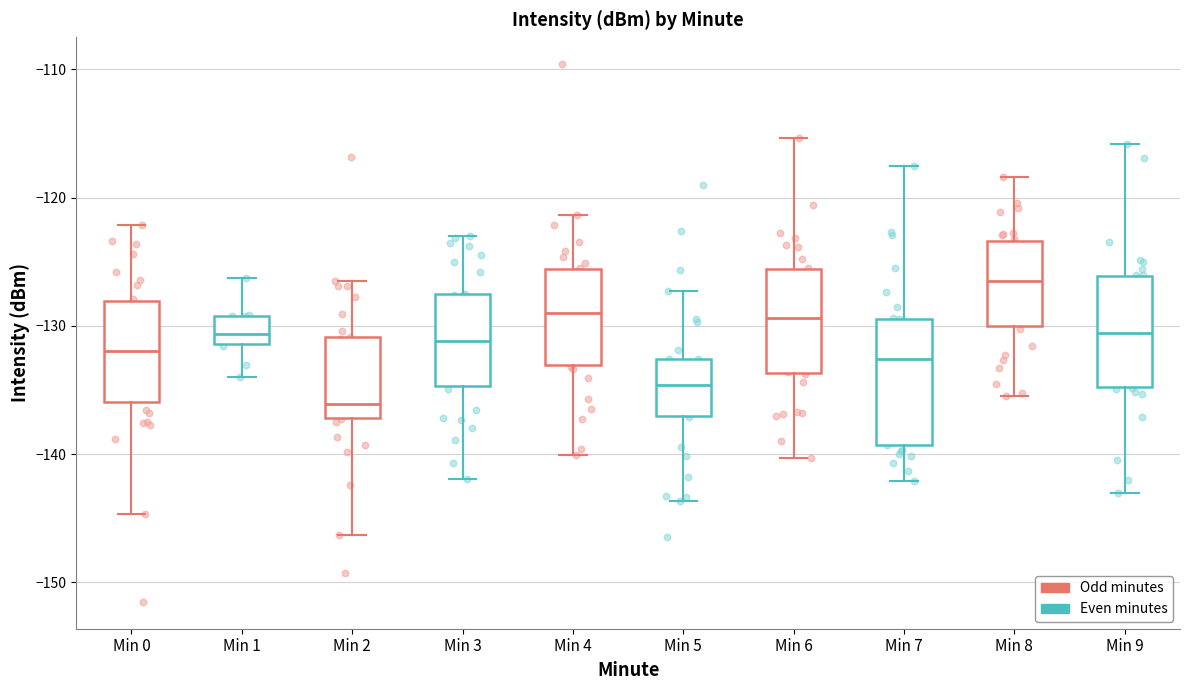

Reading left to right, read every box against the y-axis: the position of its median line, the range the box covers, and the ends of its whiskers. The values are not printed on the chart, so give them approximately, as read against the axis.

Min 0: median -132, box -136 to -128, whiskers -145 to -122
Min 1: median -131 (inside the box), box -131 to -129, whiskers -134 to -126
Min 2: median -136, box -137 to -131, whiskers -146 to -127
Min 3: median -131, box -135 to -128, whiskers -142 to -123
Min 4: median -129, box -133 to -126, whiskers -140 to -121
Min 5: median -135, box -137 to -133, whiskers -144 to -127
Min 6: median -129, box -134 to -126, whiskers -140 to -115
Min 7: median -133, box -139 to -129, whiskers -142 to -118
Min 8: median -127, box -130 to -123, whiskers -135 to -118
Min 9: median -131, box -135 to -126, whiskers -143 to -116